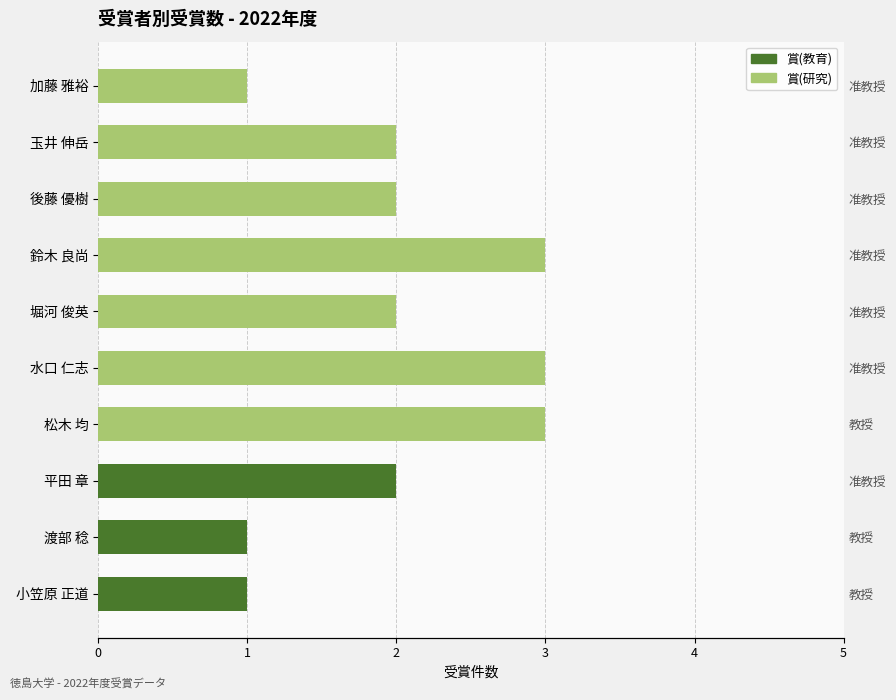

Reading left to right, list all the values displayed in this chart.

賞(研究): 0	0	0	3	3	2	3	2	2	1
賞(教育): 1	1	2	0	0	0	0	0	0	0